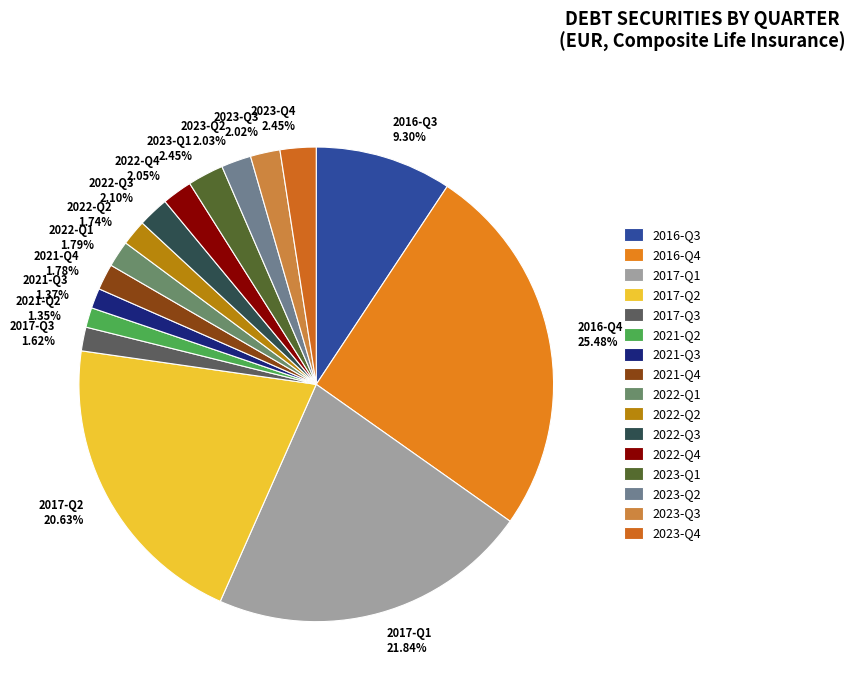

True or false: 2022-Q3 accounts for 9% of the total.

False